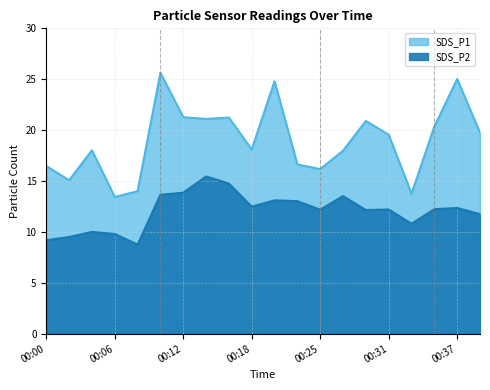

The value of SDS_P2 at 00:25 is 19.4. True or false?

False